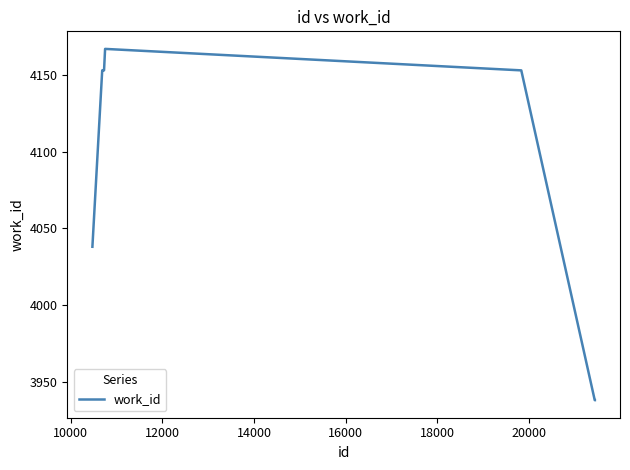

What is the maximum value shown in the chart?

4167